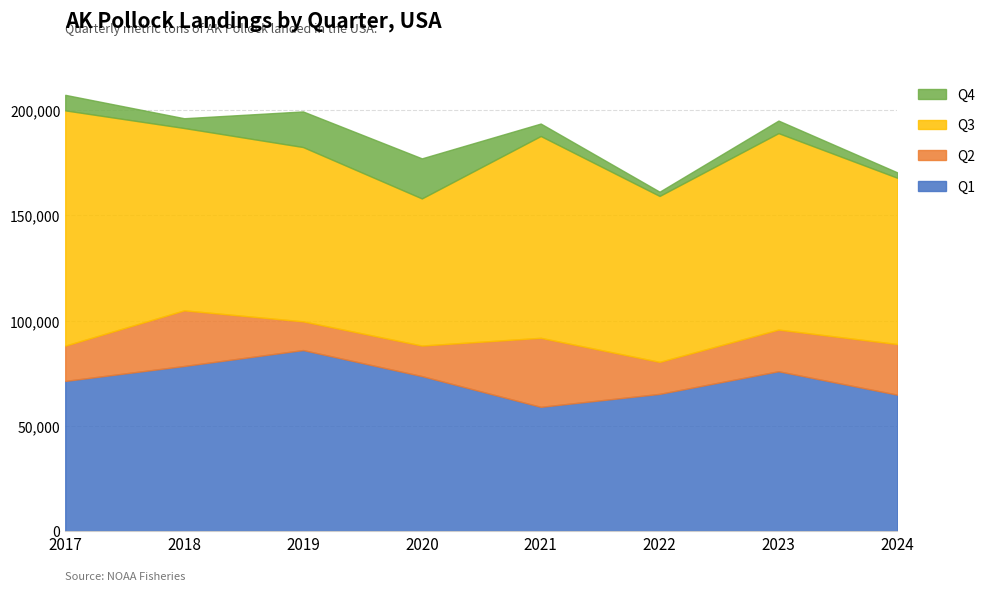

What is the difference between the highest and lowest values at 2023?

87413